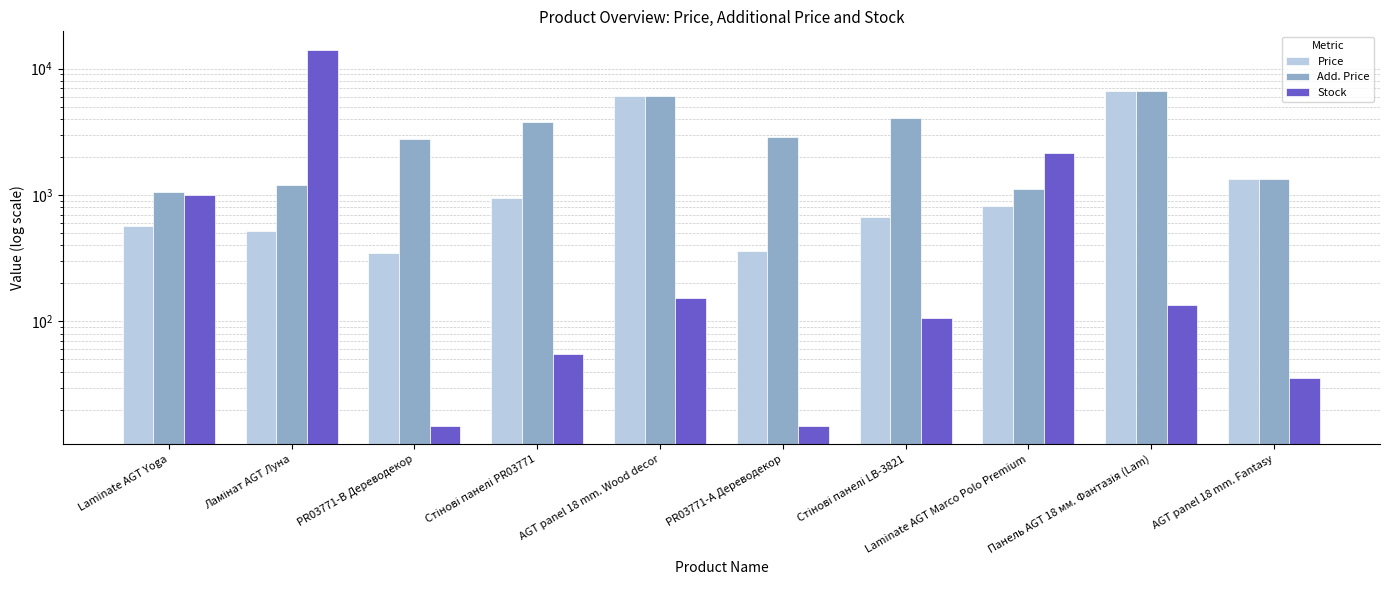

What is the difference between the maximum and minimum values in the Stock series?

14010.0